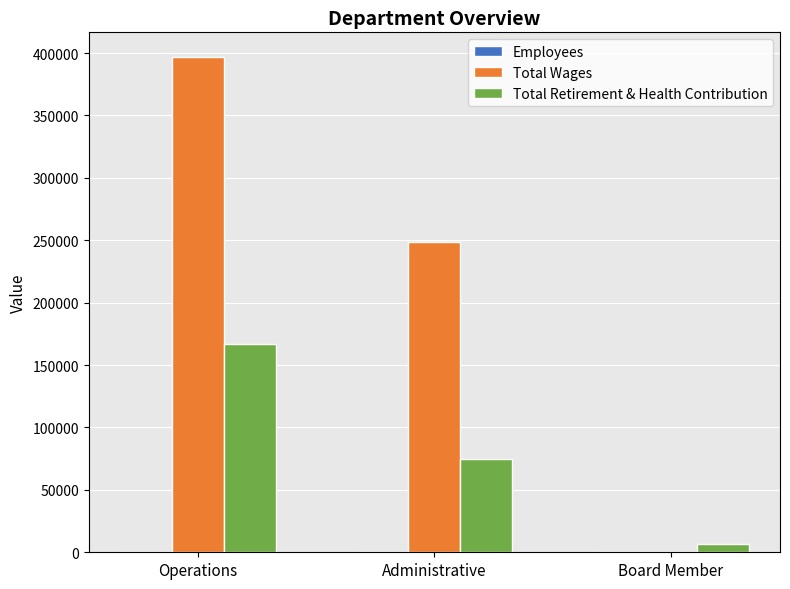

At which category is the sum across all series the highest?

Operations